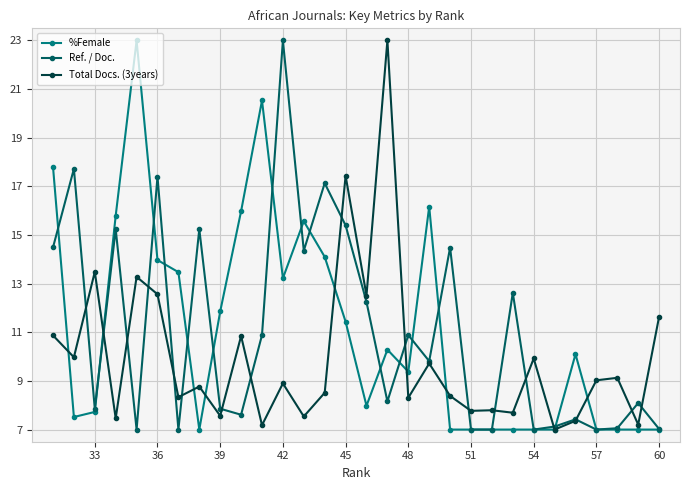

The Total Docs. (3years) series shows 4.8 at 45. True or false?

False